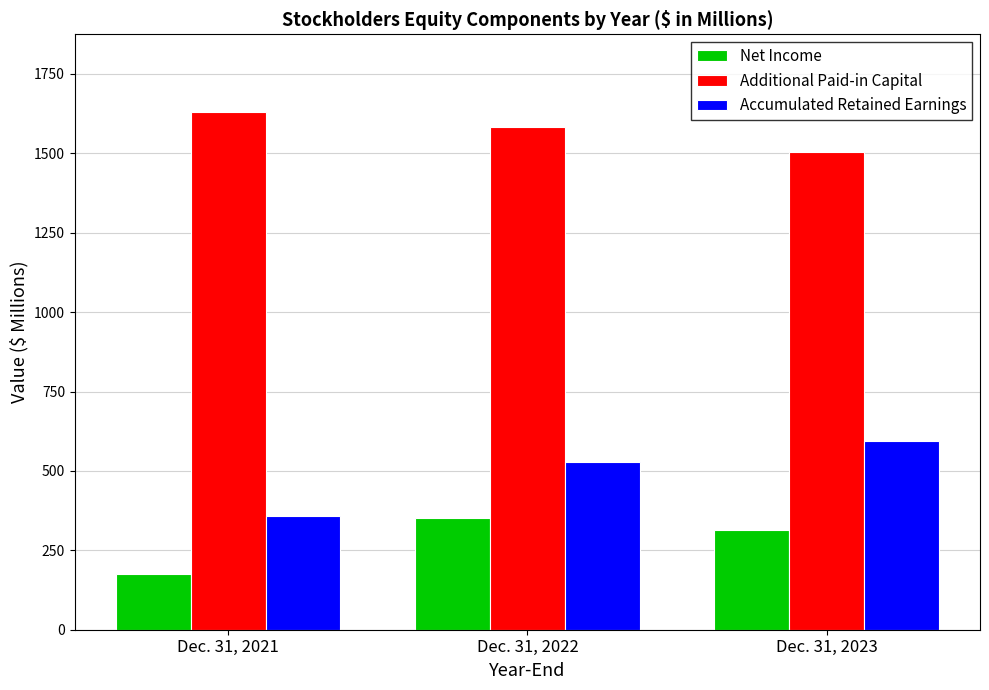

The Accumulated Retained Earnings series shows 529 at Dec. 31, 2022. True or false?

True